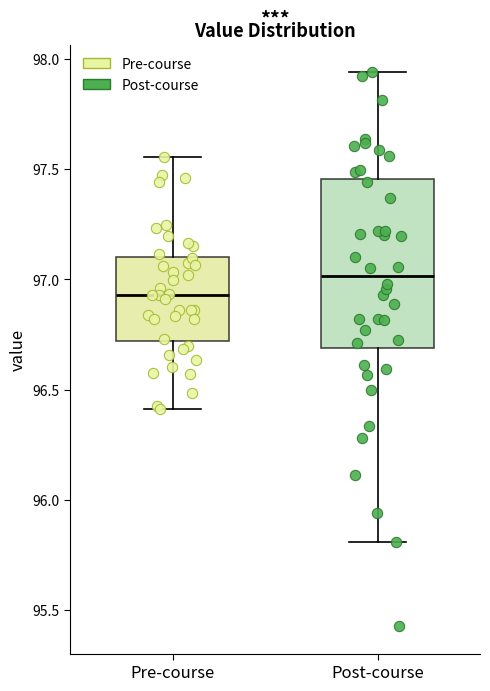

Where does the lower whisker of the box for Post-course end on the y-axis? The values are not printed on the chart, so give them approximately, as read against the axis.

95.80